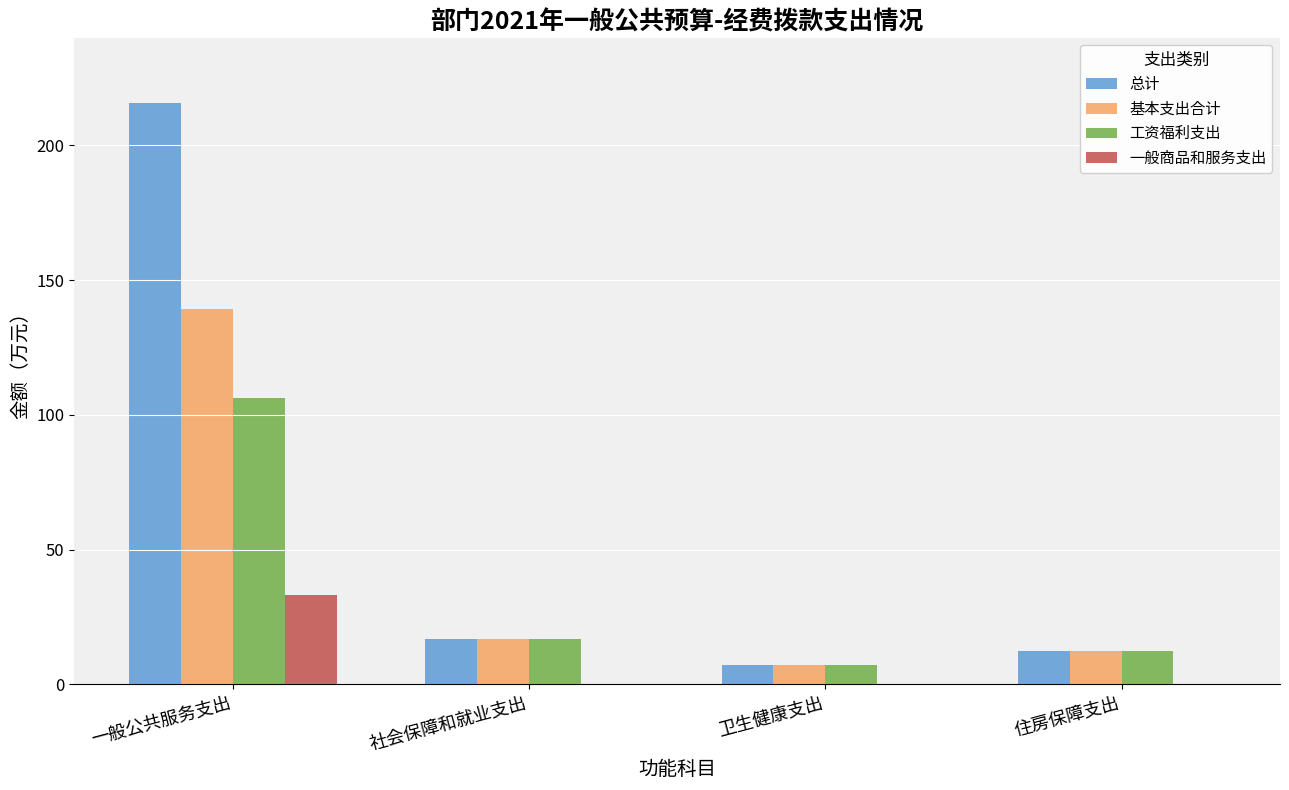

How many values in the 总计 series exceed 16?

2